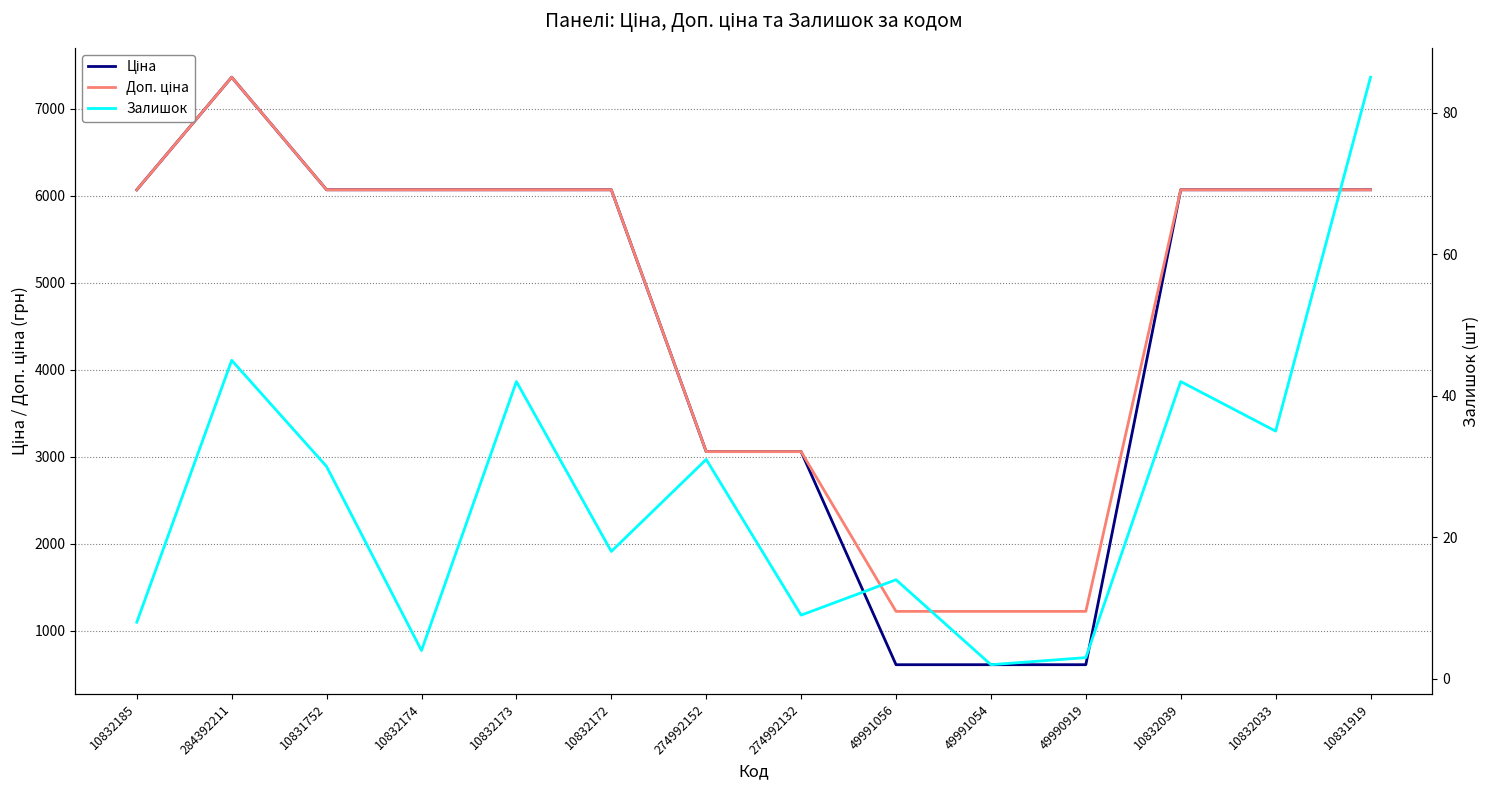

What is the difference between the maximum and minimum values in the Залишок series?

83.0